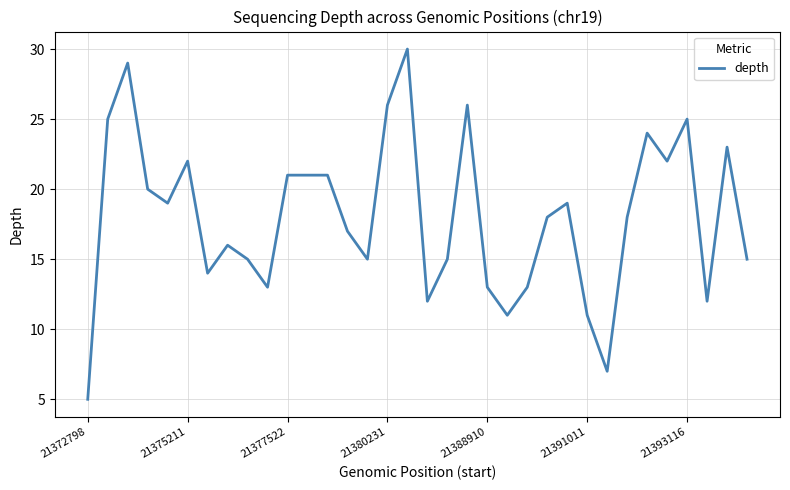

What is the maximum value shown in the chart?

30